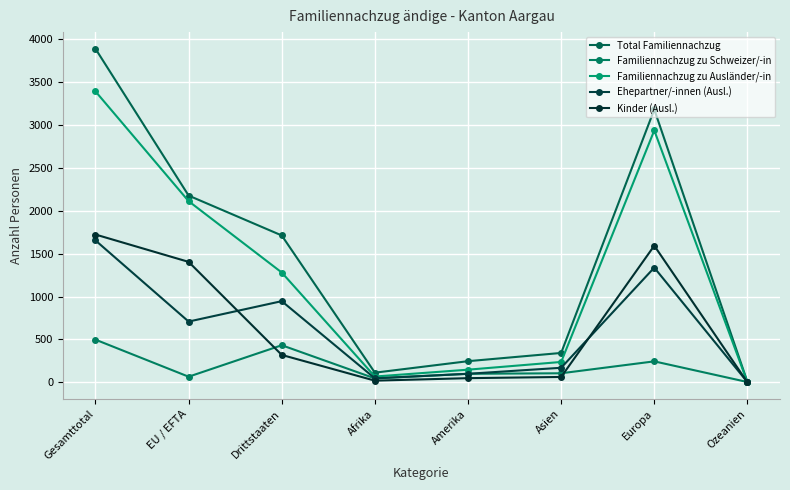

What position from the left is EU / EFTA?

2